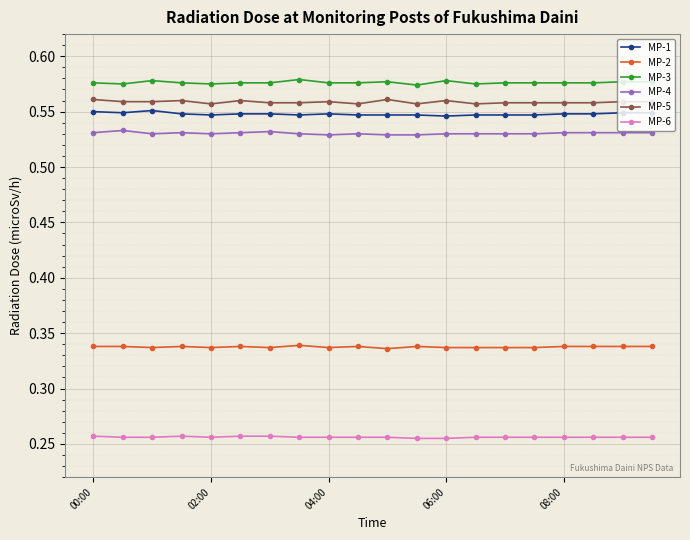

True or false: MP-3 and MP-1 intersect in this chart.

False